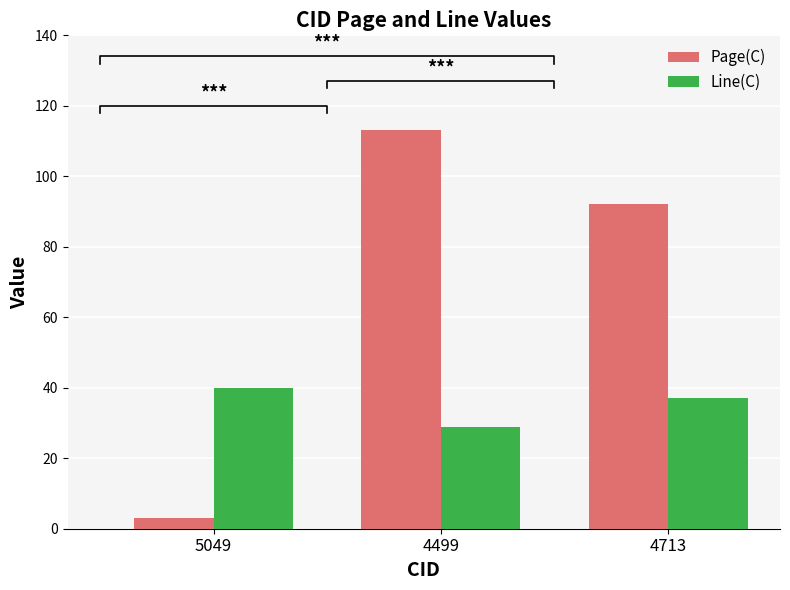

True or false: Line(C) has a value of 14 at 4499.

False